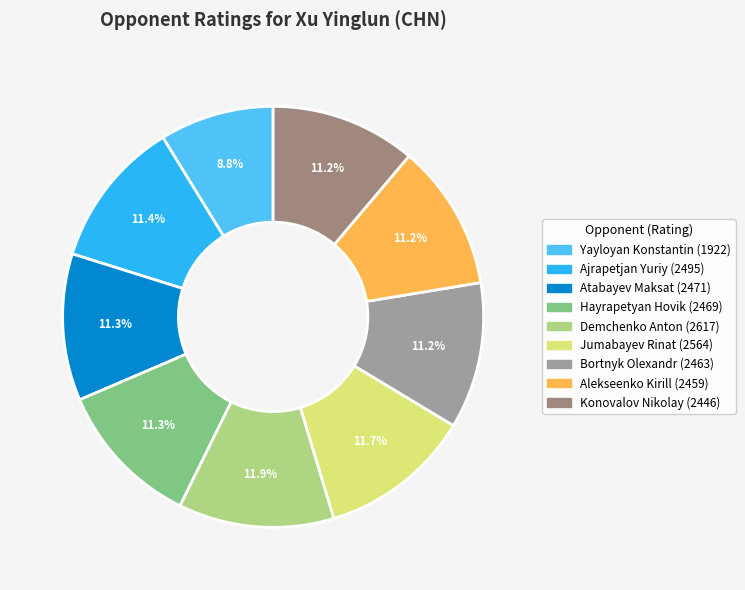

How many segments does this pie chart have?

9